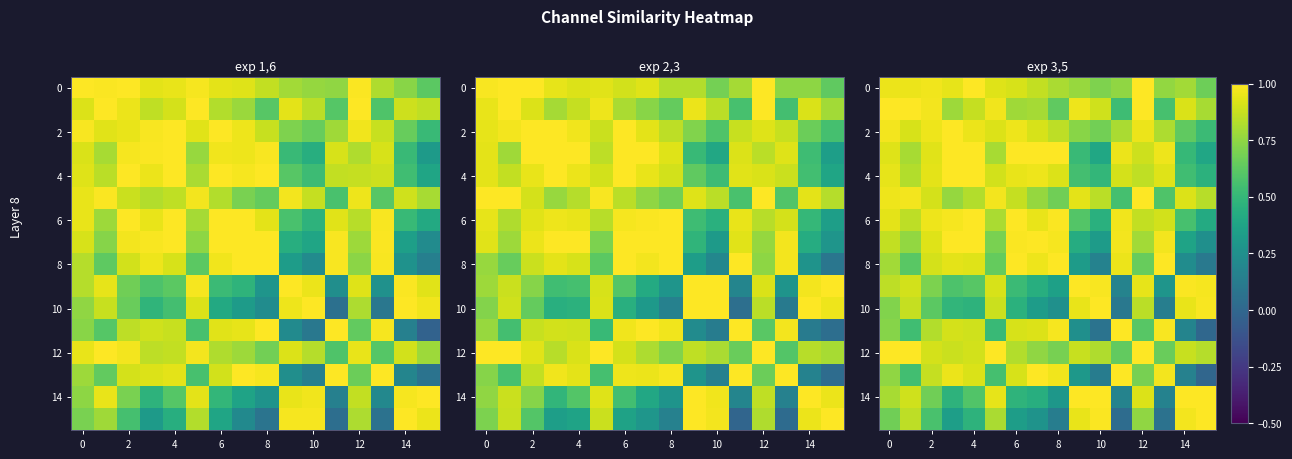

What is the difference between the maximum and minimum values in the row_4 series?

0.5